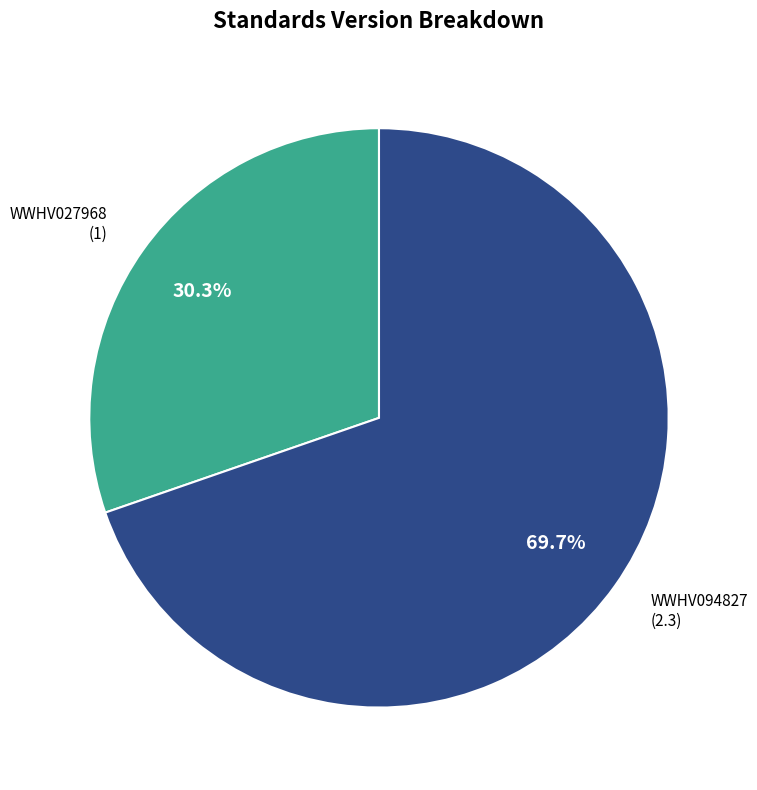

Is it true that WWHV094827 is 57% of the pie?

False